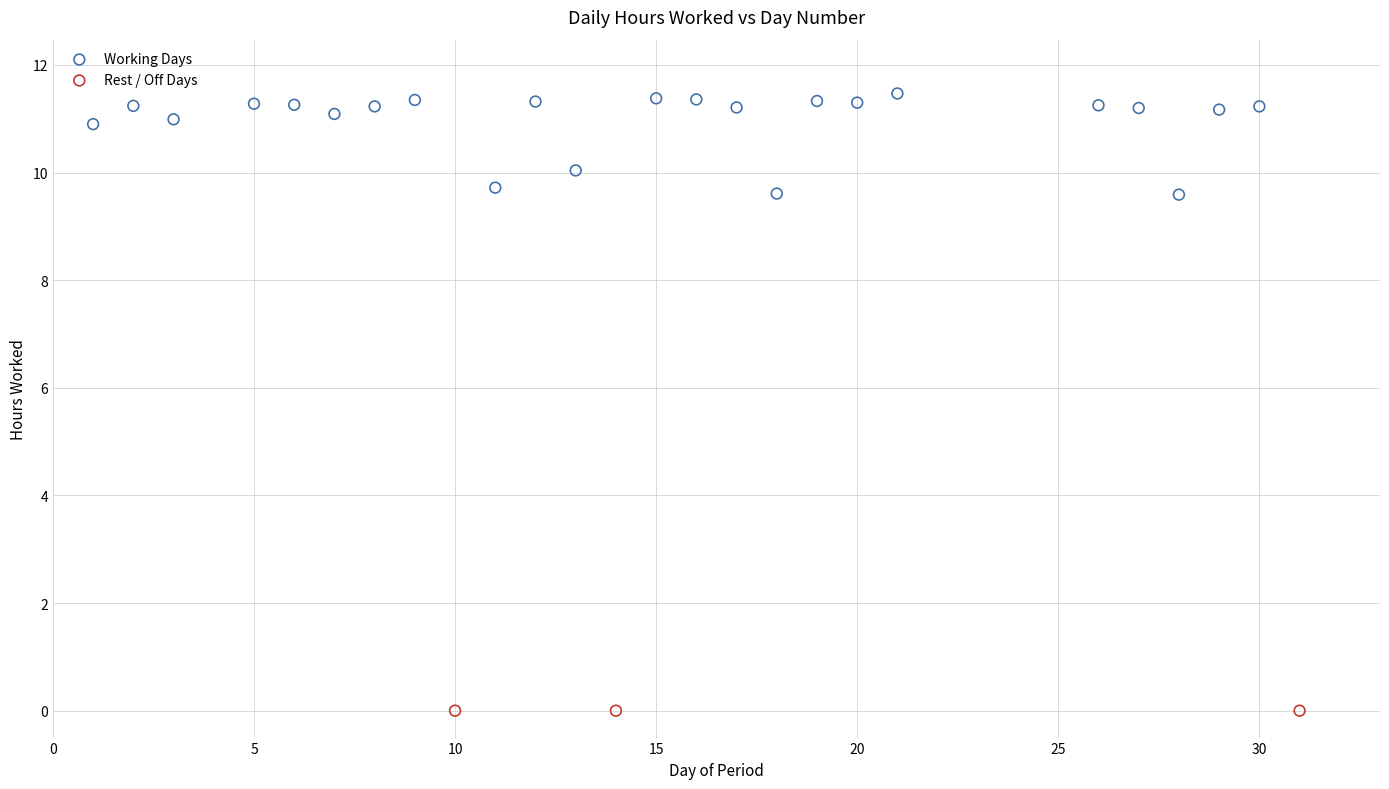

What are all the series names shown in the legend?

Working Days, Rest / Off Days